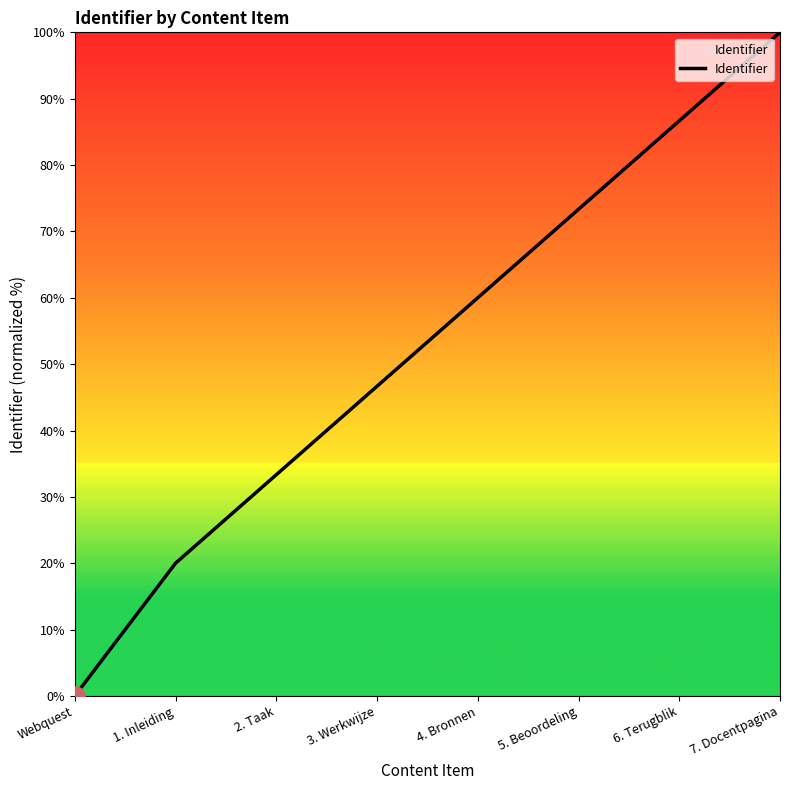

How many values are above zero?

7